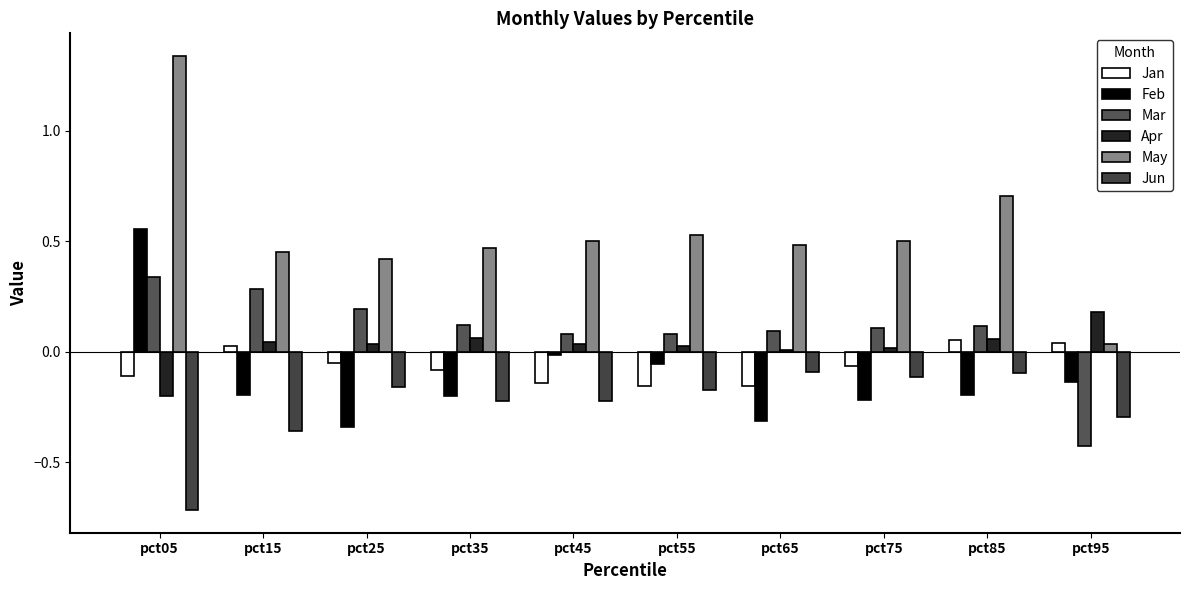

What is the value of the Feb bar at the 6th from the left?

-0.1